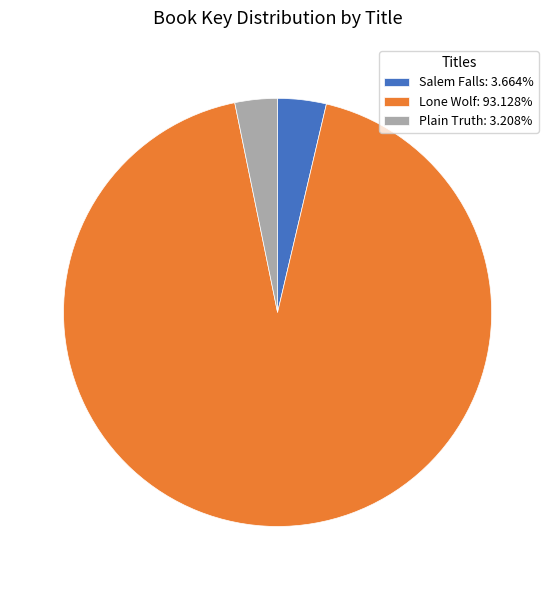

Combined, do Salem Falls: 3.664% and Plain Truth: 3.208% account for over 50%?

No